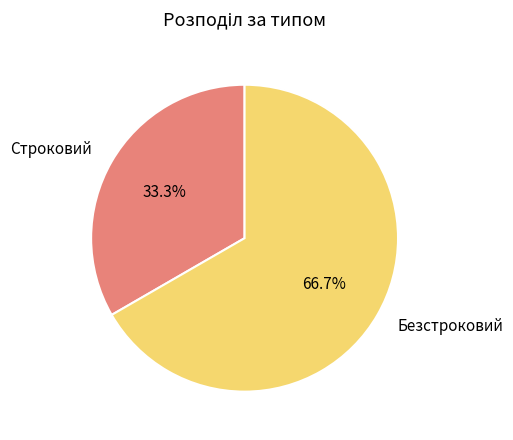

The Безстроковий slice represents 81% of the pie. True or false?

False